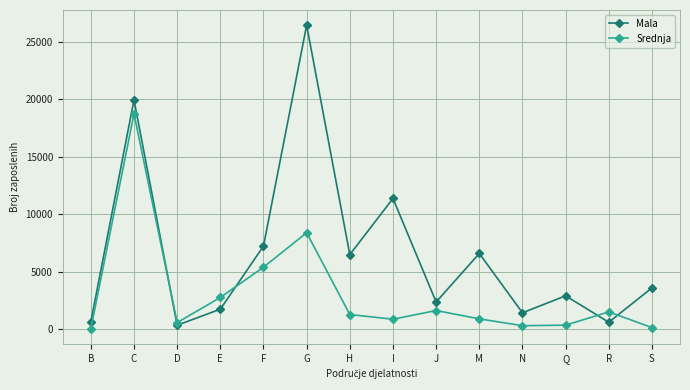

At H, list the series in order from largest to smallest.

Mala, Srednja